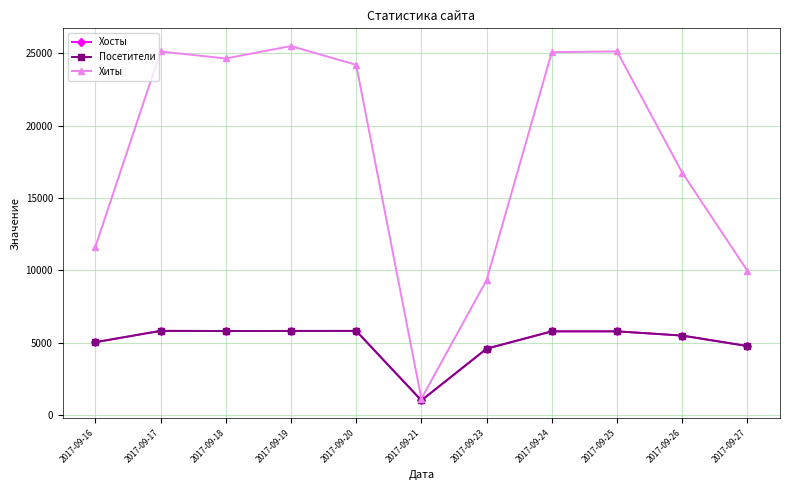

Does the chart have visible grid lines?

Yes